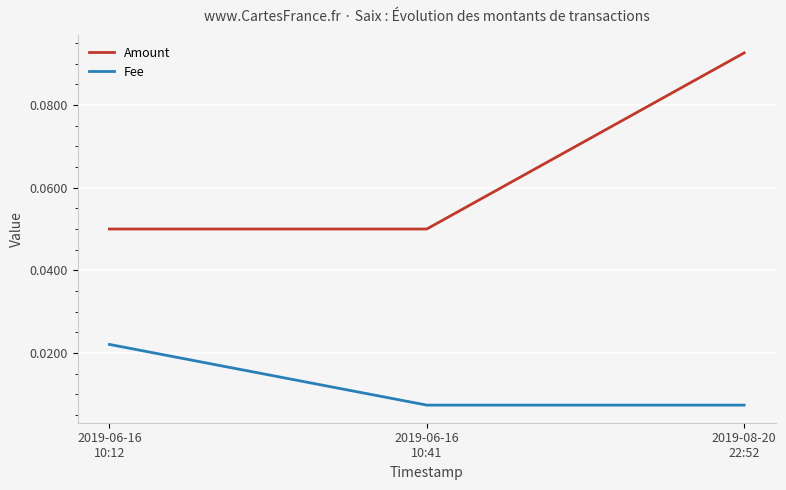

How many categories are shown in the chart?

3